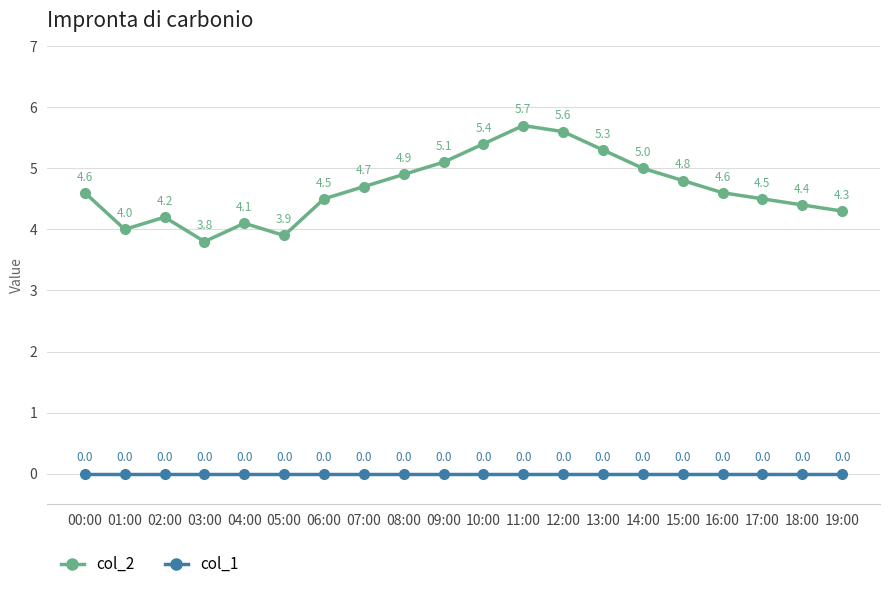

How many lines are shown in the chart?

2